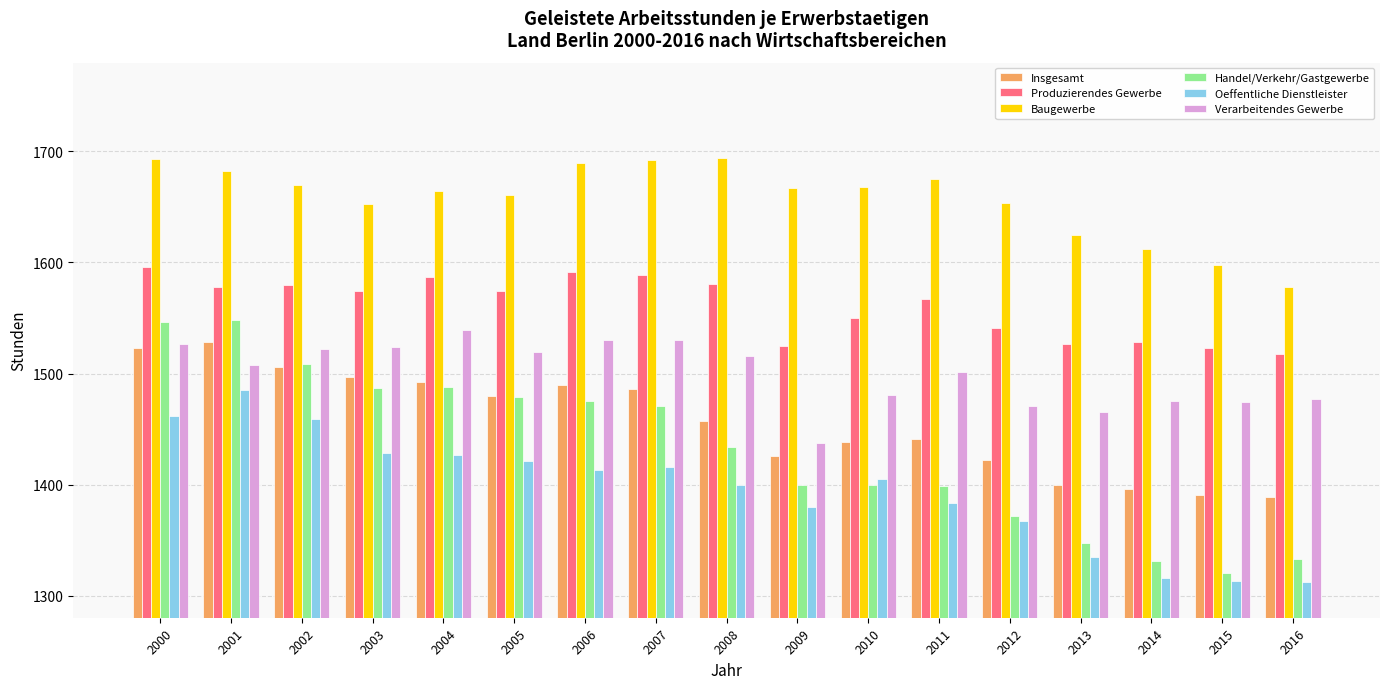

What is the total value across all series at 2000?

9347